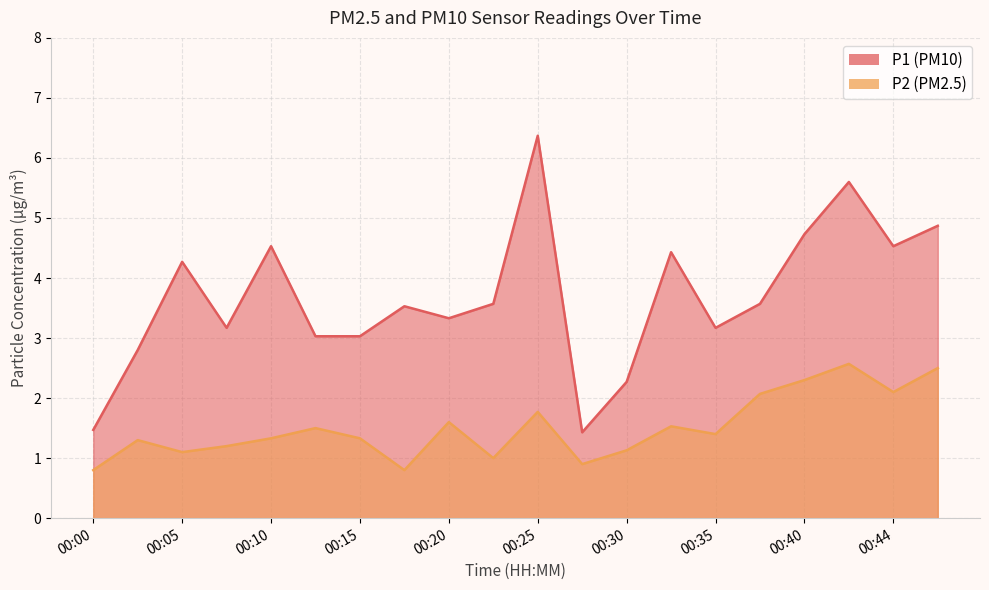

Between 00:10 and 00:13, which series saw the biggest shift?

P1